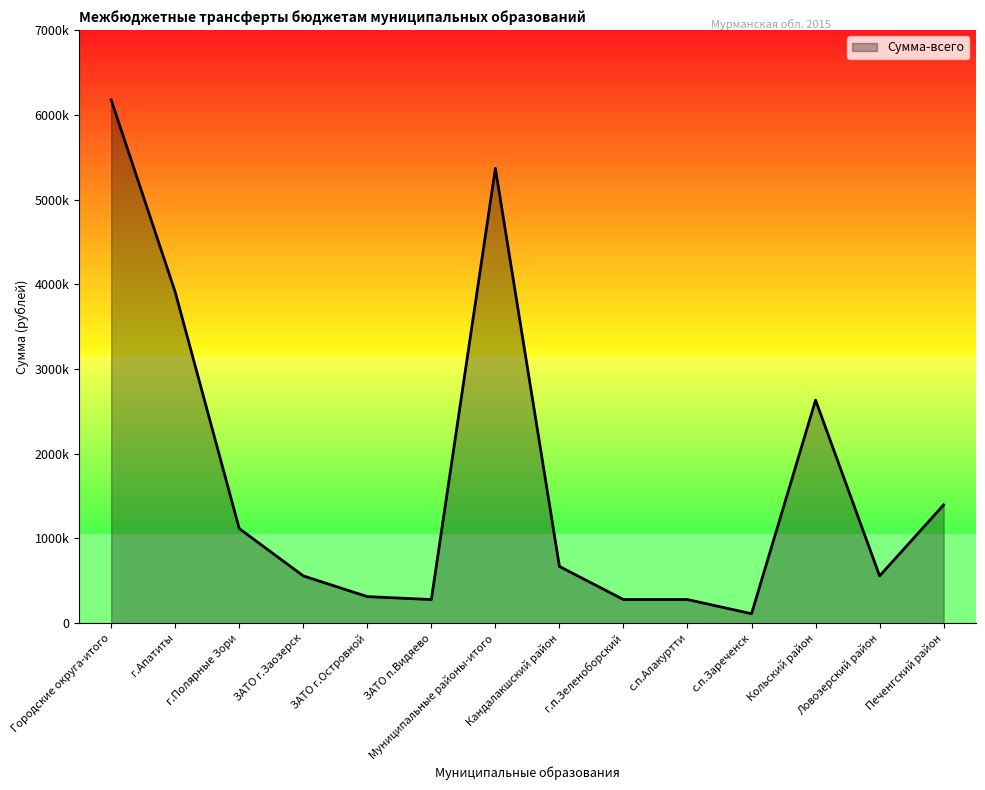

Reading left to right, extract all data points from this chart.

Городские округа-итого=6176600	г.Апатиты=3908800	г.Полярные Зори=1116900	ЗАТО г.Заозерск=558400	ЗАТО г.Островной=313400	ЗАТО п.Видяево=279100	Муниципальные районы-итого=5368500	Кандалакшский район=669800	г.п.Зеленоборский=279100	с.п.Алакуртти=279100	с.п.Зареченск=111600	Кольский район=2632900	Ловозерский район=558200	Печенгский район=1396000